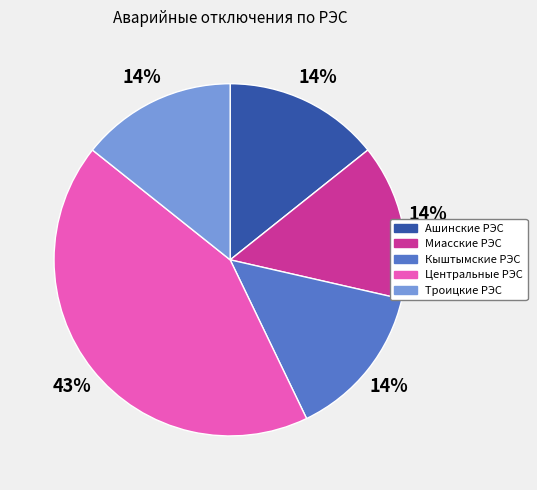

What is the ratio of the value at Кыштымские РЭС to the value at Центральные РЭС?

0.3